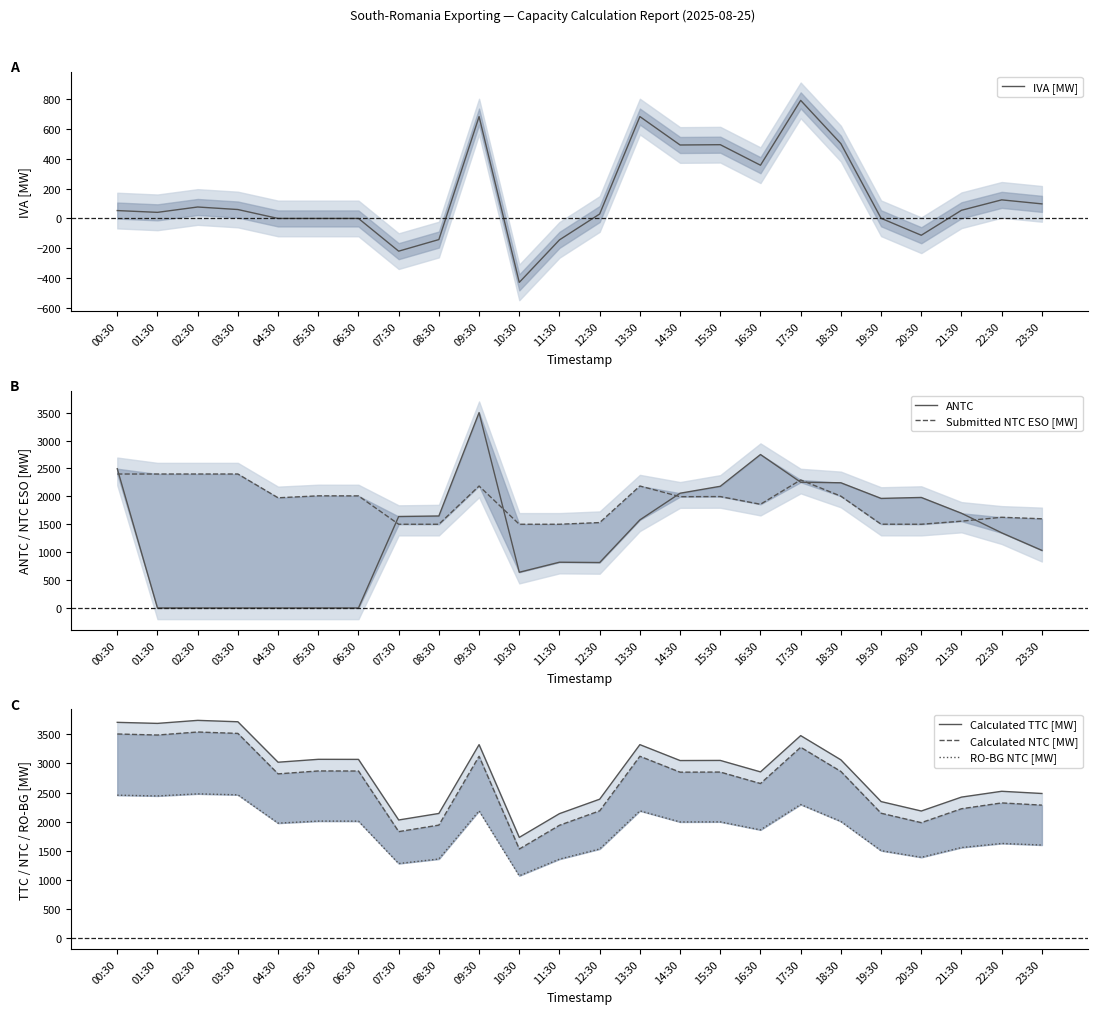

How many values in IVA [MW] are above zero?

16